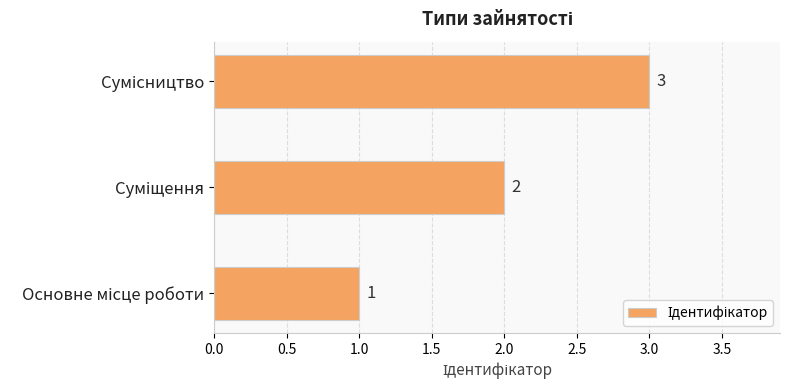

Count the values in the range 1 to 3.

3